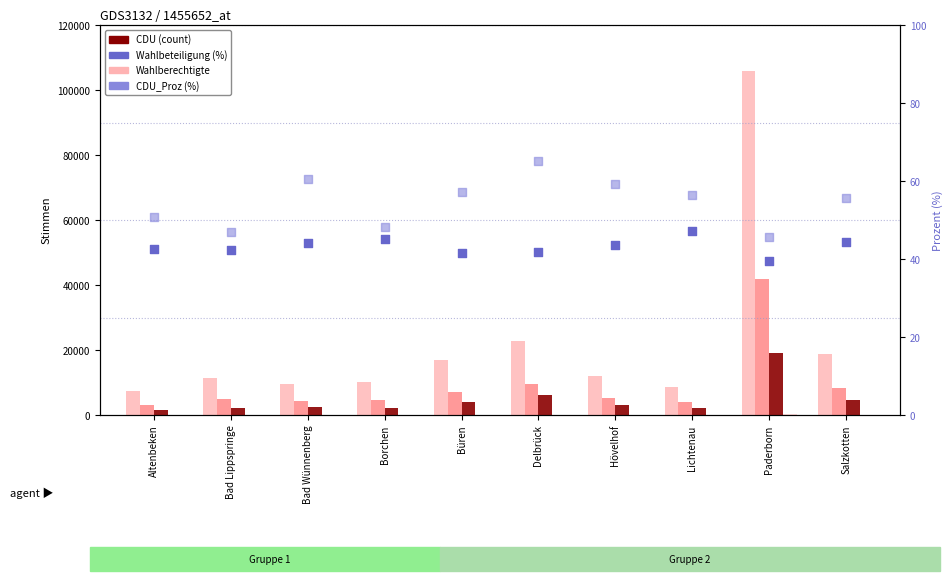

Which series has the largest total across all categories?

Wahlberechtigte